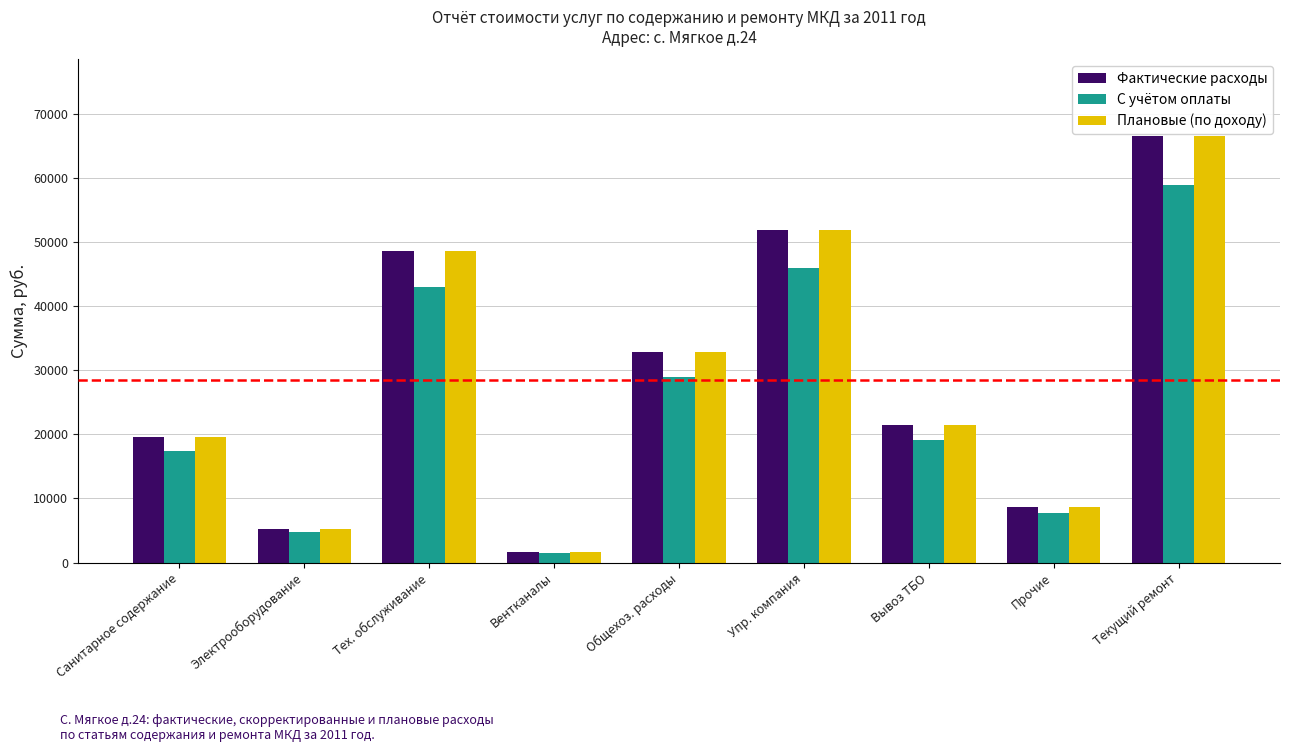

Rank the categories by Фактические расходы value from highest to lowest.

Текущий ремонт, Упр. компания, Тех. обслуживание, Общехоз. расходы, Вывоз ТБО, Санитарное содержание, Прочие, Электрооборудование, Вентканалы